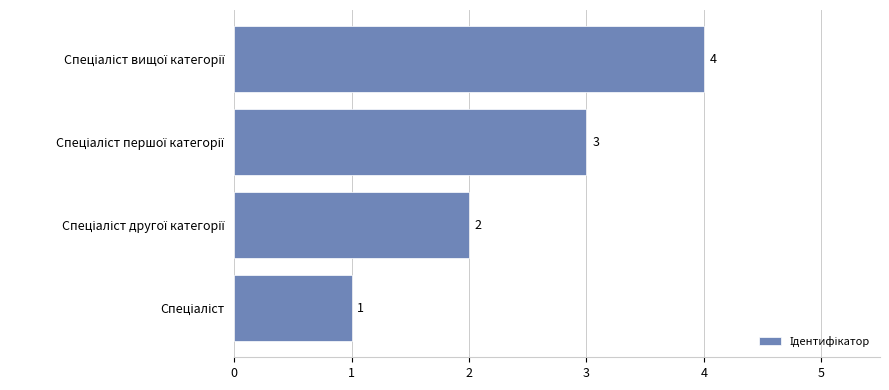

What is the maximum value shown in the chart?

4